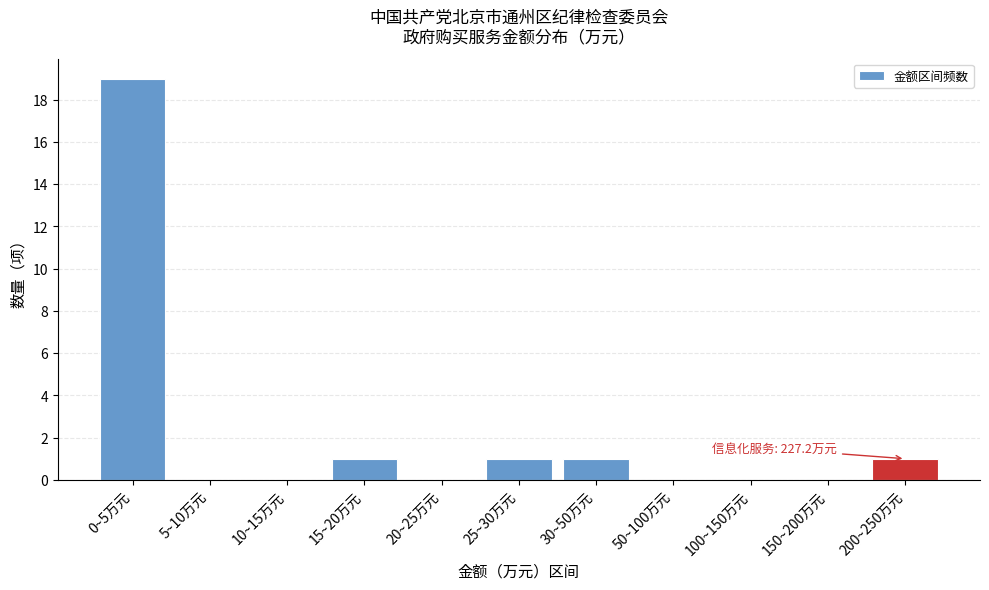

Reading right to left, what are all the values shown in this chart?

200~250万元=1	150~200万元=0	100~150万元=0	50~100万元=0	30~50万元=1	25~30万元=1	20~25万元=0	15~20万元=1	10~15万元=0	5~10万元=0	0~5万元=19